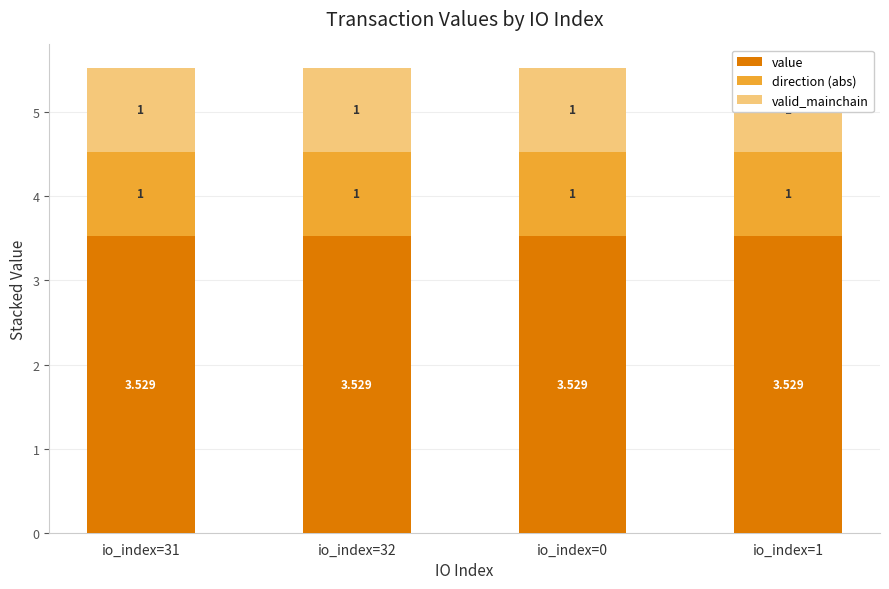

What is the value of the value bar at the 2nd from the left?

3.5